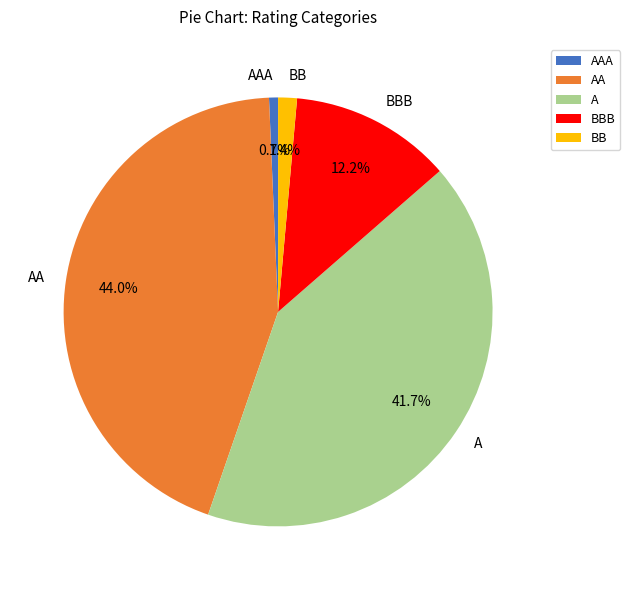

Does BB represent more than half of the total?

No